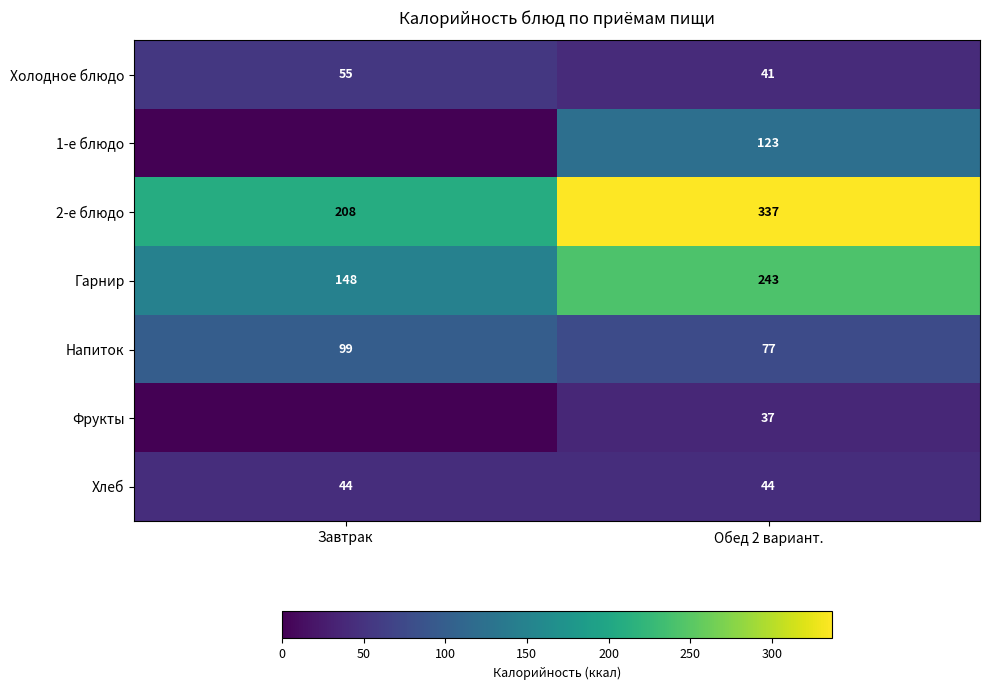

What is the difference between the highest and lowest values at Завтрак?

208